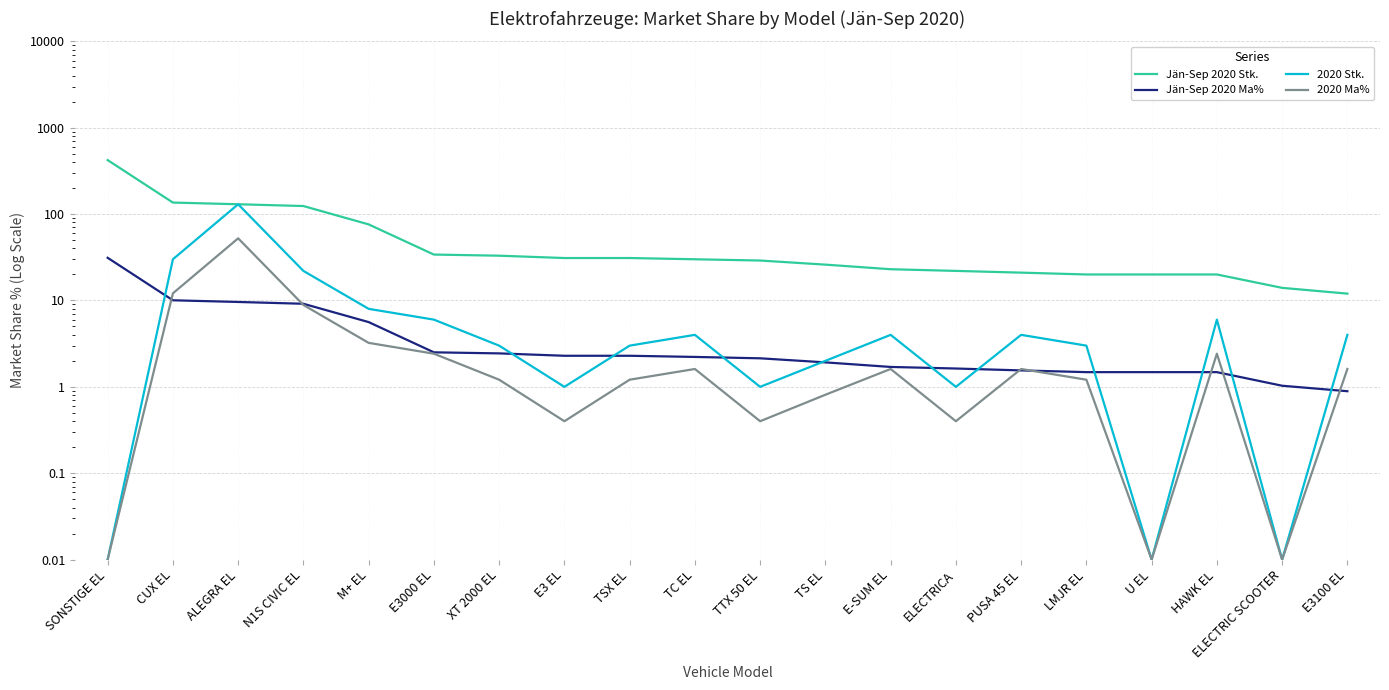

True or false: 2020 Stk. has a value of 6.3 at E3100 EL.

False